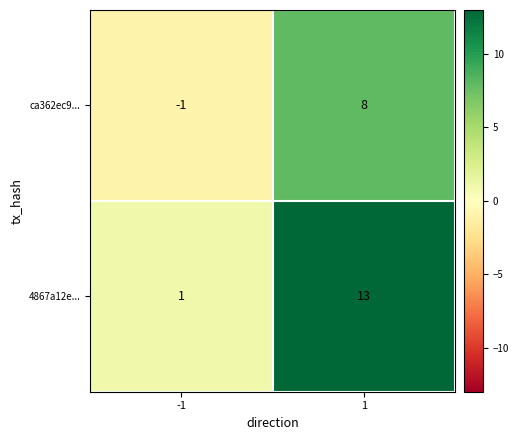

What value does the ca362ec9... series have at 1?

8